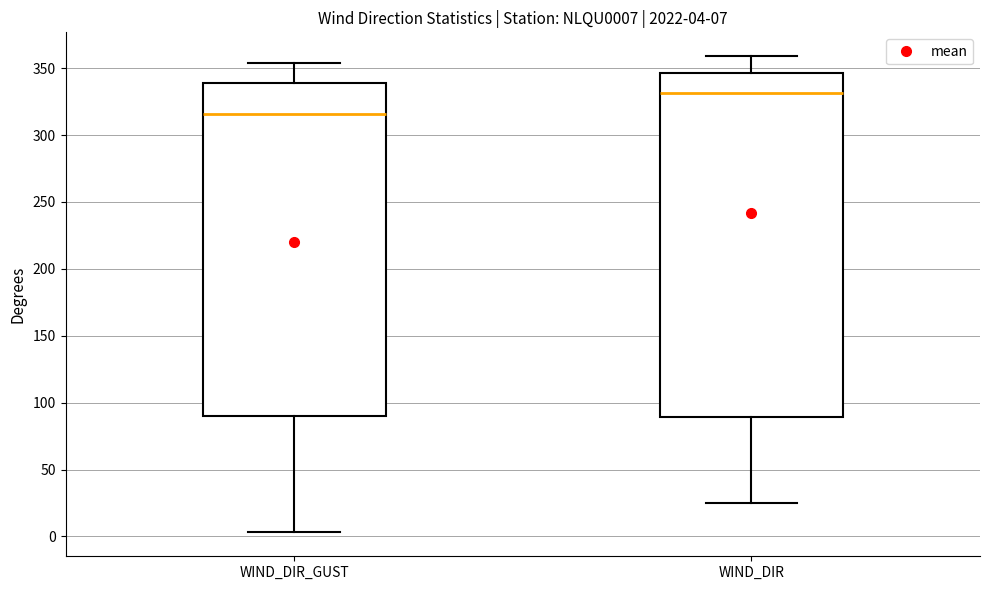

Which box has the highest median line?

WIND_DIR